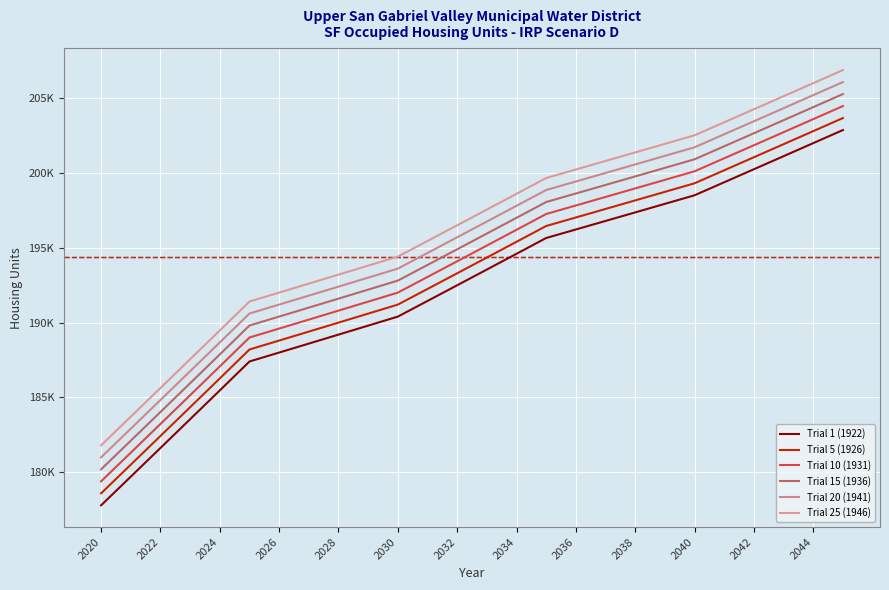

Which series has the largest total across all categories?

Trial 25 (1946)